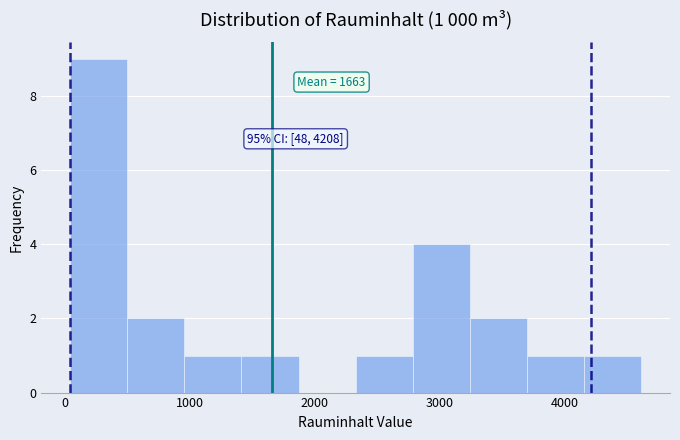

Which range on the x-axis has the tallest bar?

0 to 500